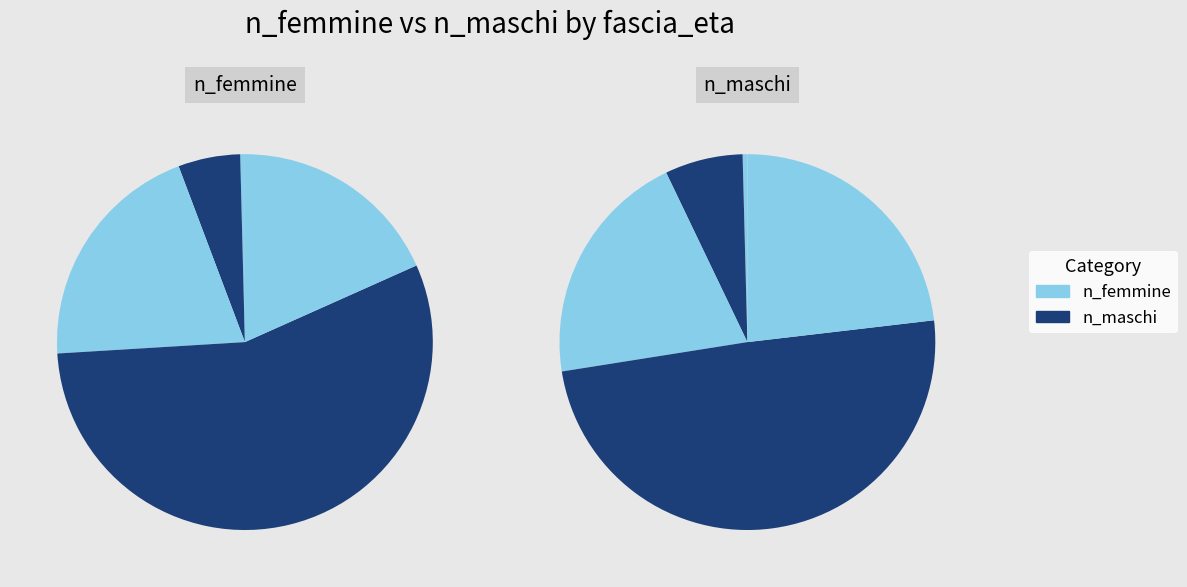

What is the smallest slice in the pie chart?

18-29